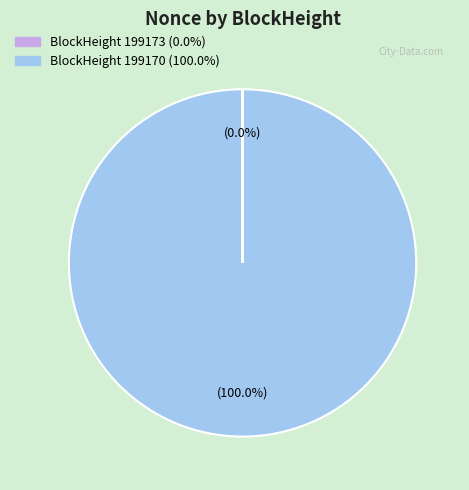

Is there a majority slice in this chart?

Yes